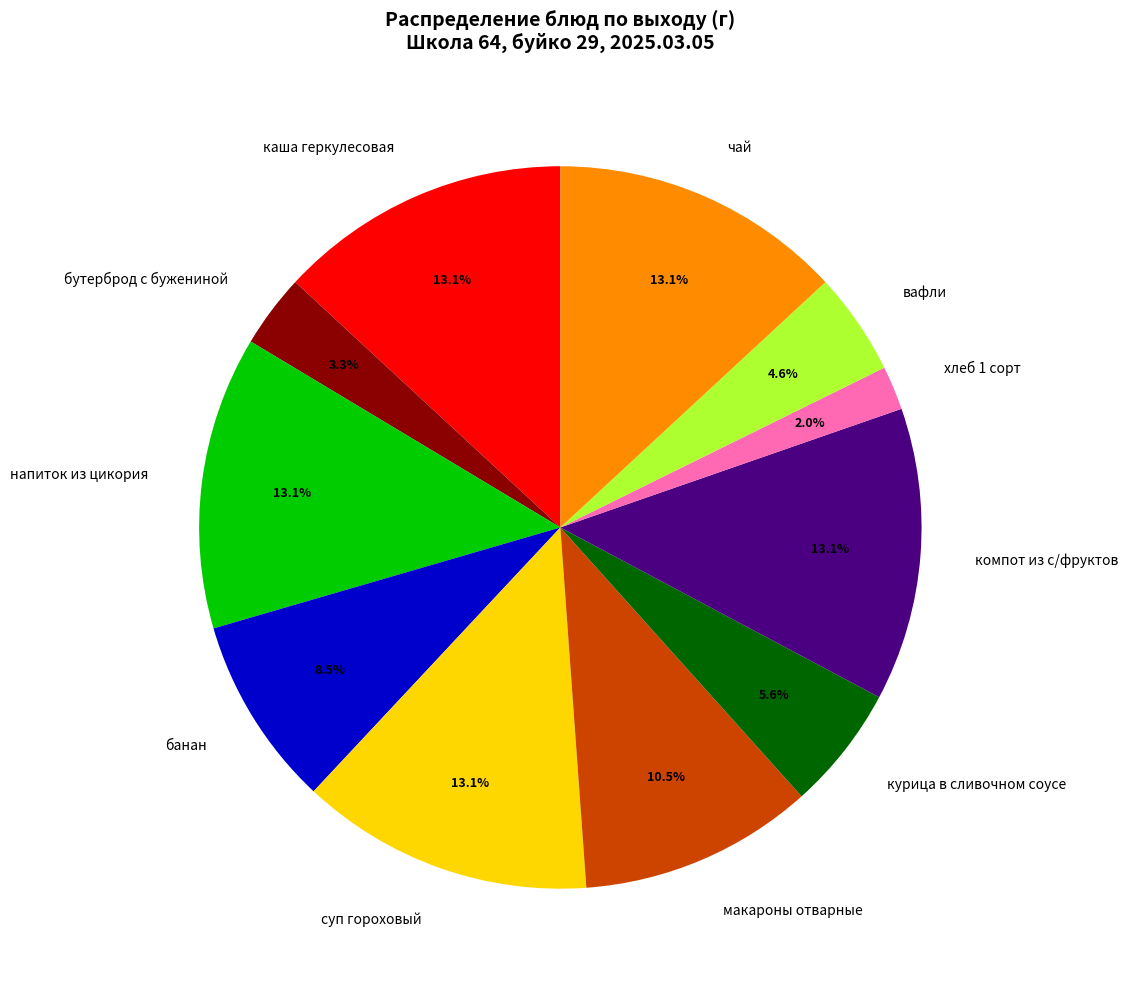

What percentage do напиток из цикория and курица в сливочном соусе together represent?

18.7%